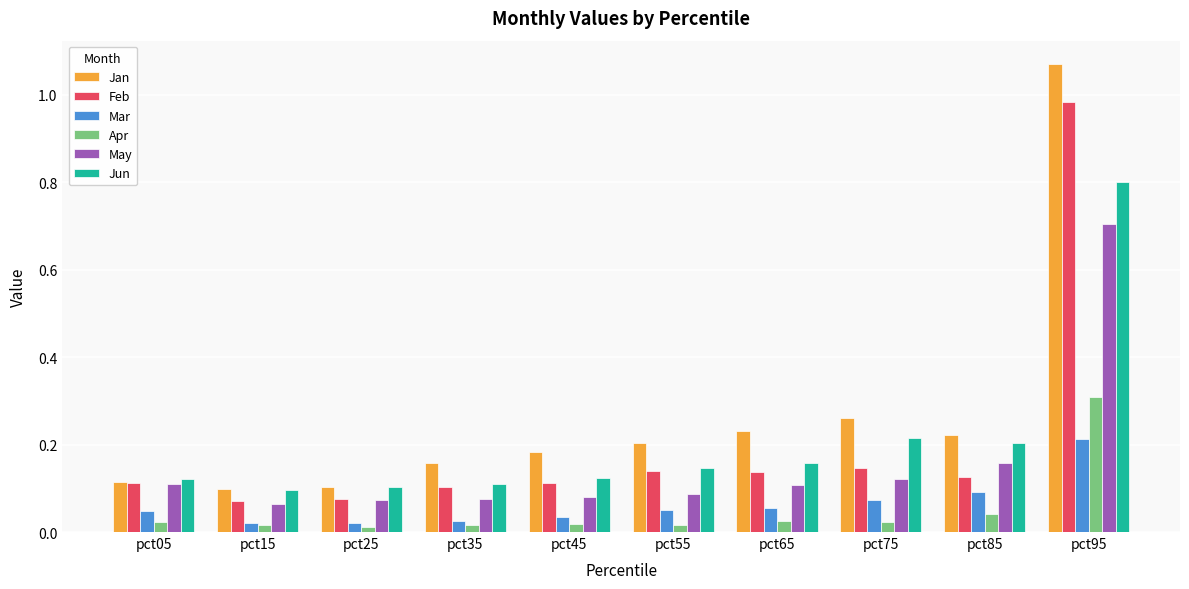

At which label does Jun reach its peak?

pct95